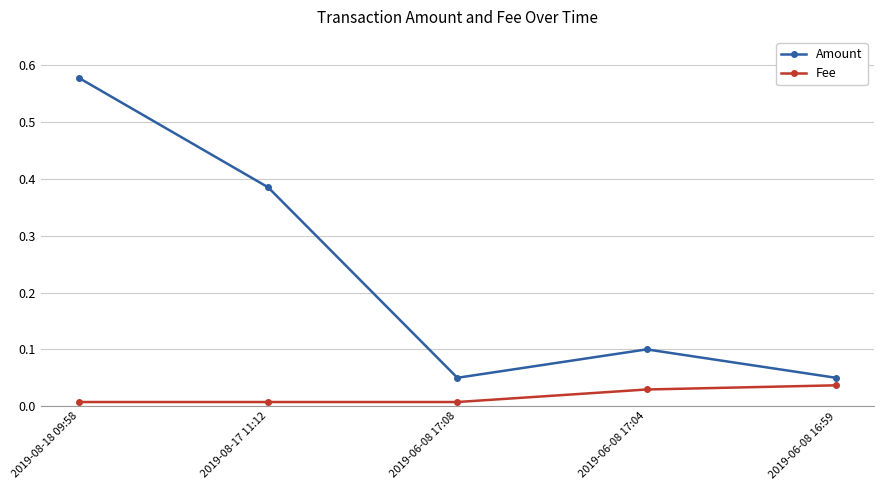

How many lines are shown in the chart?

2